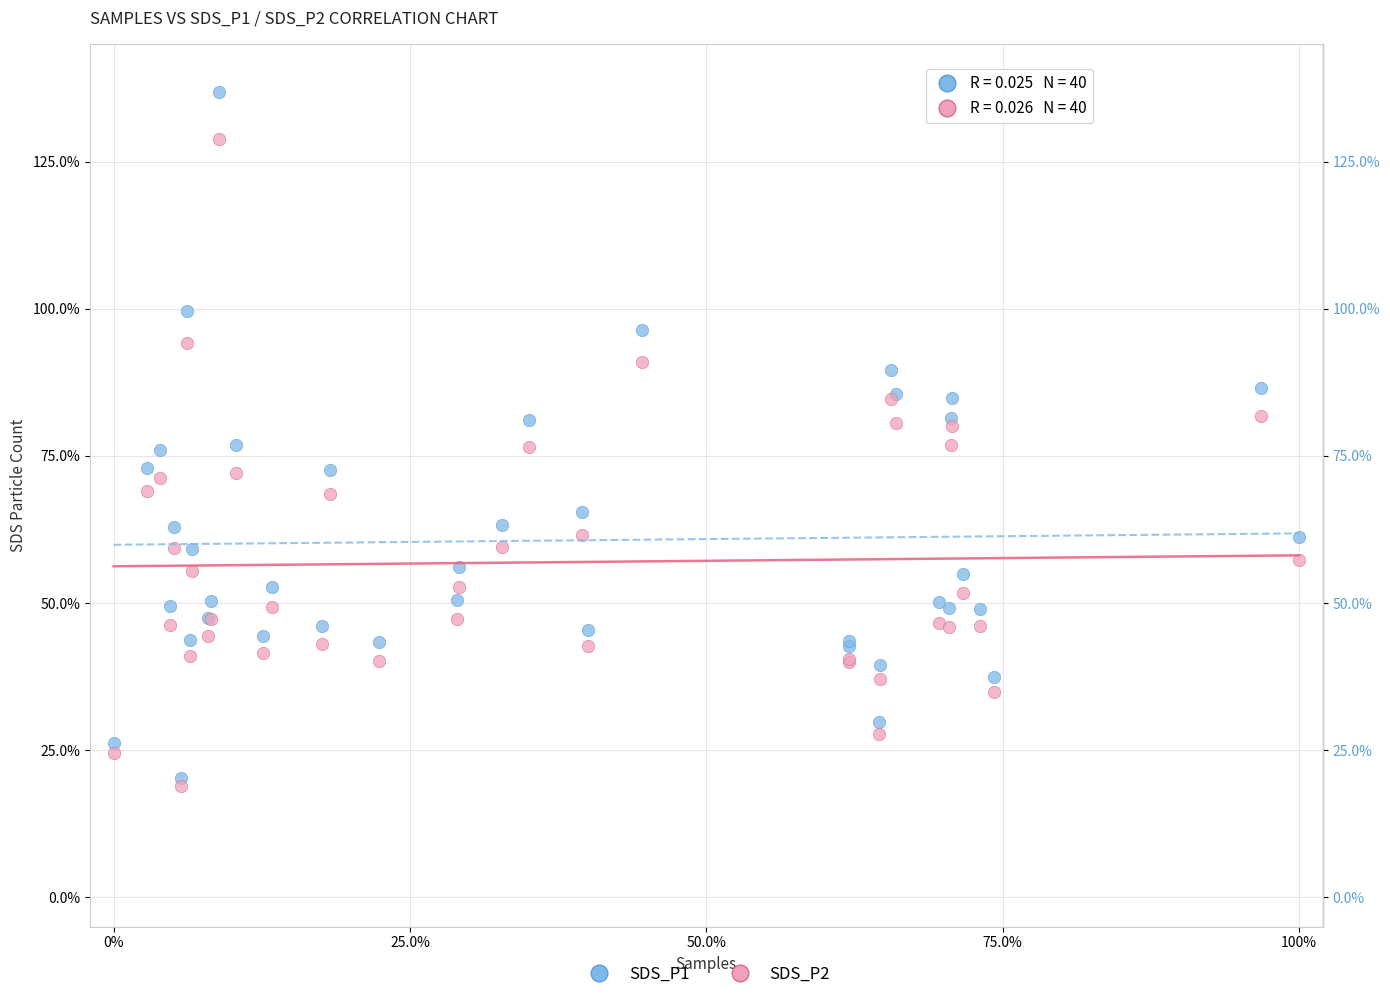

What are all the series names shown in the legend?

SDS_P1, SDS_P2